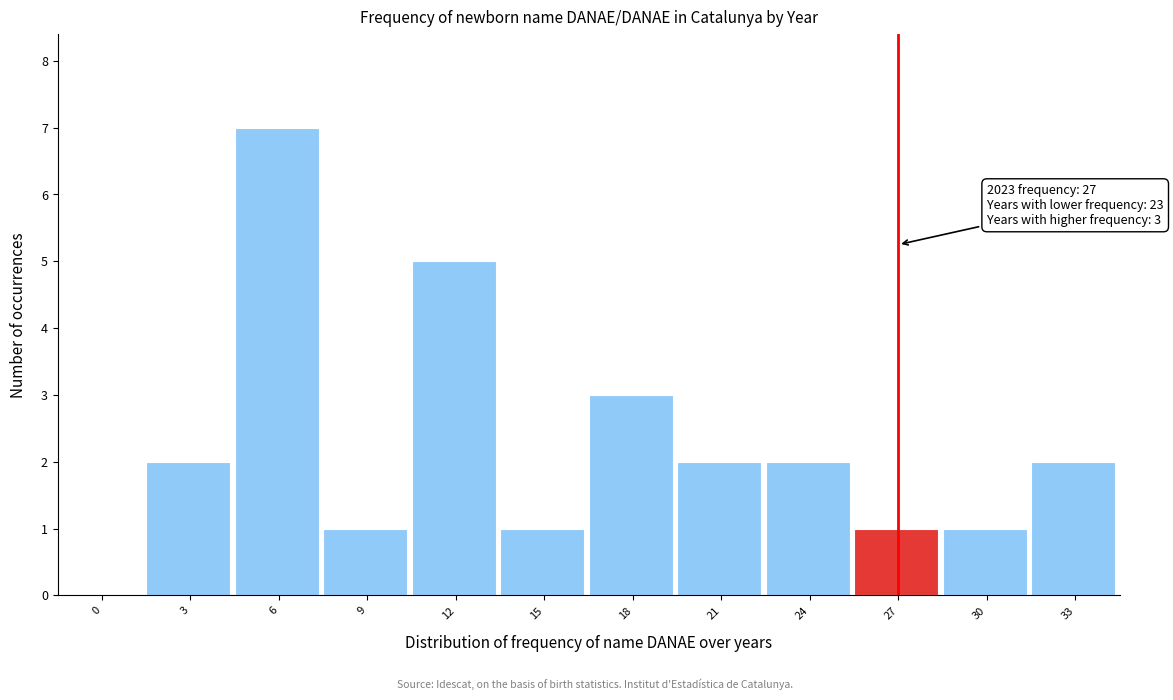

Reading left to right, list all the values displayed in this chart.

0=0	3=2	6=7	9=1	12=5	15=1	18=3	21=2	24=2	27=1	30=1	33=2